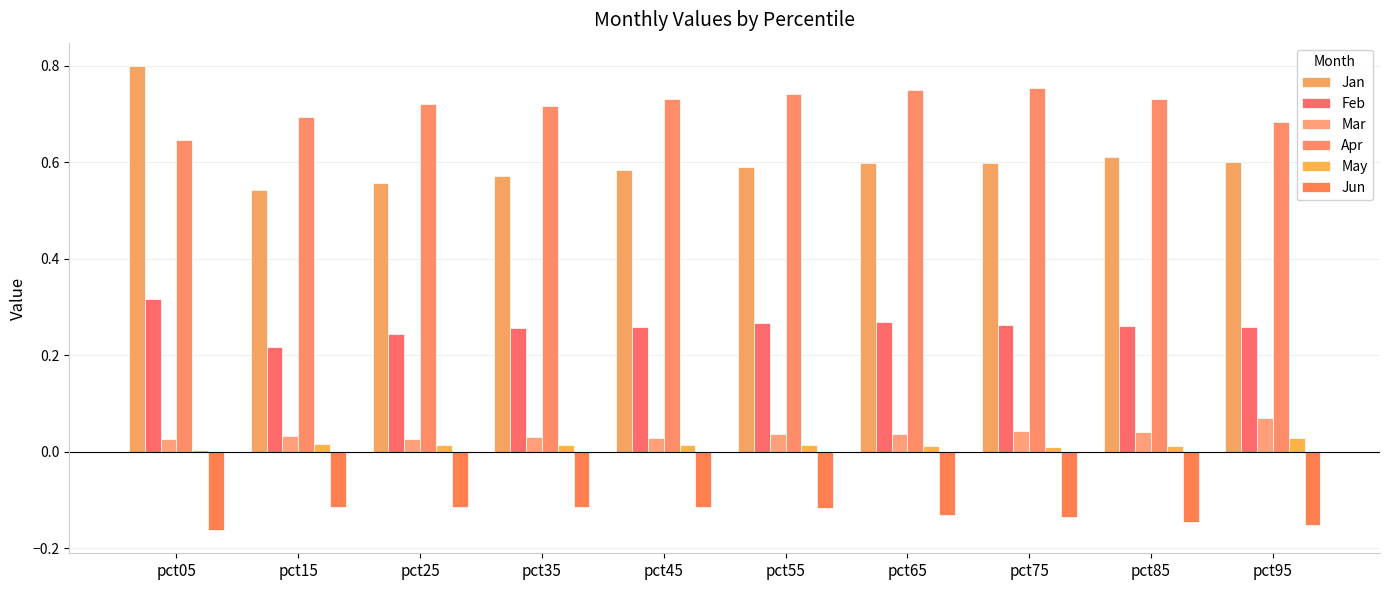

Reading left to right, transcribe all the data shown in this chart.

Jan: pct05=0.8	pct15=0.5	pct25=0.6	pct35=0.6	pct45=0.6	pct55=0.6	pct65=0.6	pct75=0.6	pct85=0.6	pct95=0.6
Feb: pct05=0.3	pct15=0.2	pct25=0.2	pct35=0.3	pct45=0.3	pct55=0.3	pct65=0.3	pct75=0.3	pct85=0.3	pct95=0.3
Mar: pct05=0.0	pct15=0.0	pct25=0.0	pct35=0.0	pct45=0.0	pct55=0.0	pct65=0.0	pct75=0.0	pct85=0.0	pct95=0.1
Apr: pct05=0.6	pct15=0.7	pct25=0.7	pct35=0.7	pct45=0.7	pct55=0.7	pct65=0.8	pct75=0.8	pct85=0.7	pct95=0.7
May: pct05=0.0	pct15=0.0	pct25=0.0	pct35=0.0	pct45=0.0	pct55=0.0	pct65=0.0	pct75=0.0	pct85=0.0	pct95=0.0
Jun: pct05=-0.2	pct15=-0.1	pct25=-0.1	pct35=-0.1	pct45=-0.1	pct55=-0.1	pct65=-0.1	pct75=-0.1	pct85=-0.1	pct95=-0.2